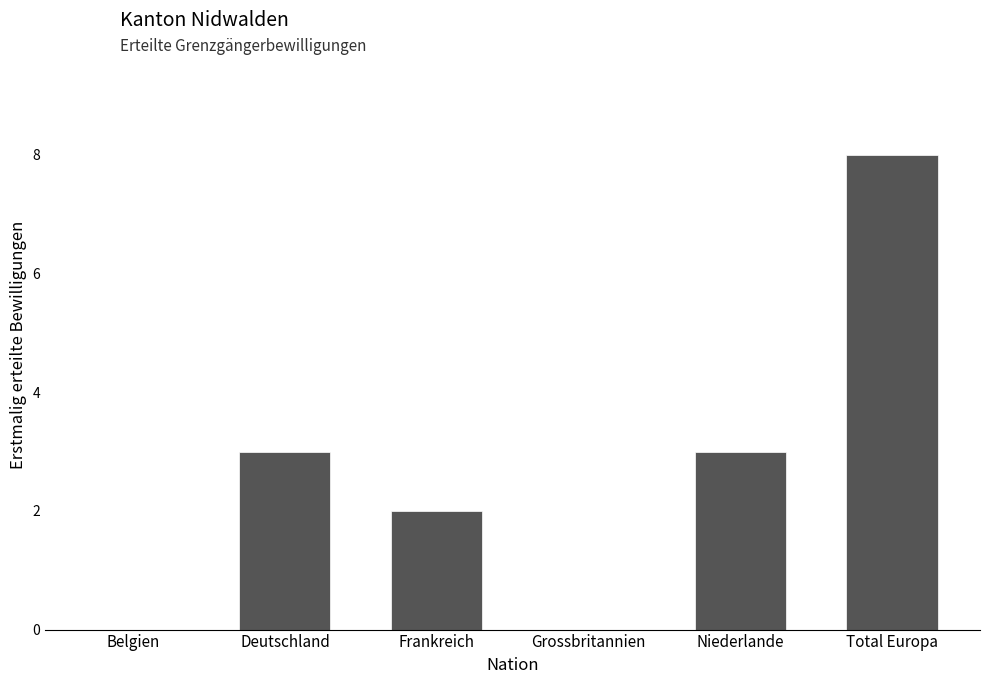

Reading right to left, extract all data points from this chart.

Total Europa=8	Niederlande=3	Grossbritannien=0	Frankreich=2	Deutschland=3	Belgien=0